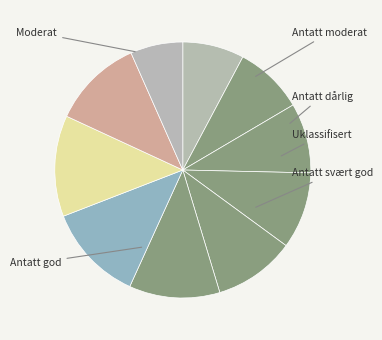

Is there any slice that represents more than half of the pie?

No